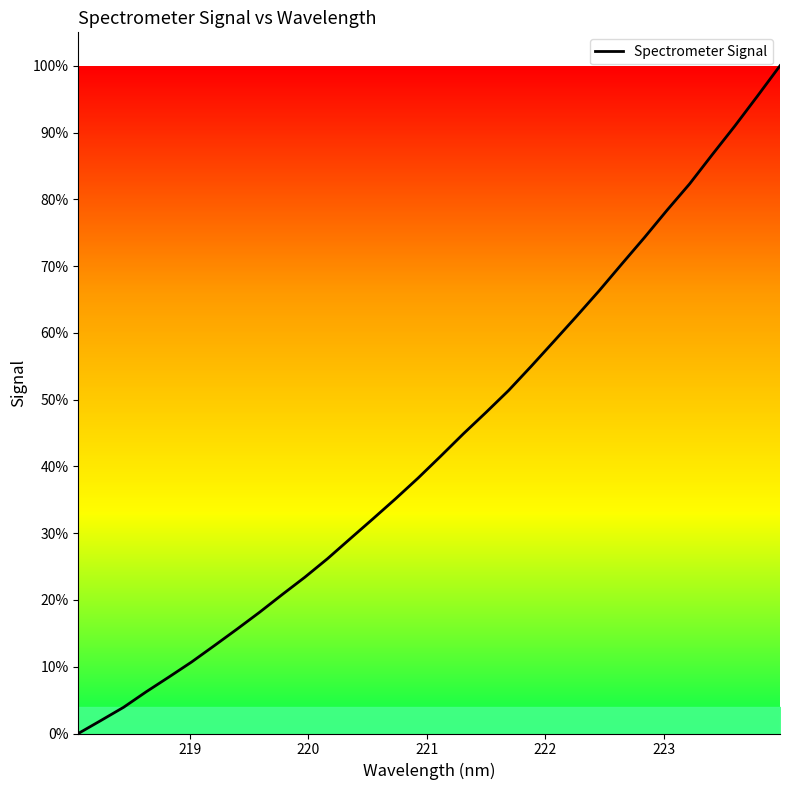

What is the maximum value shown in the chart?

100.0